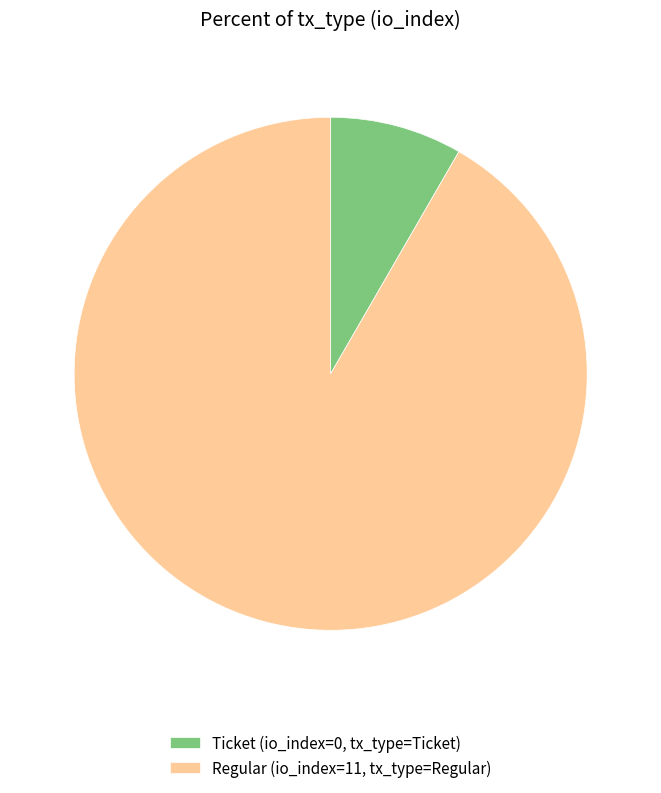

What is the ratio of the value at Regular (io_index=11, tx_type=Regular) to the value at Ticket (io_index=0, tx_type=Ticket)?

11.0